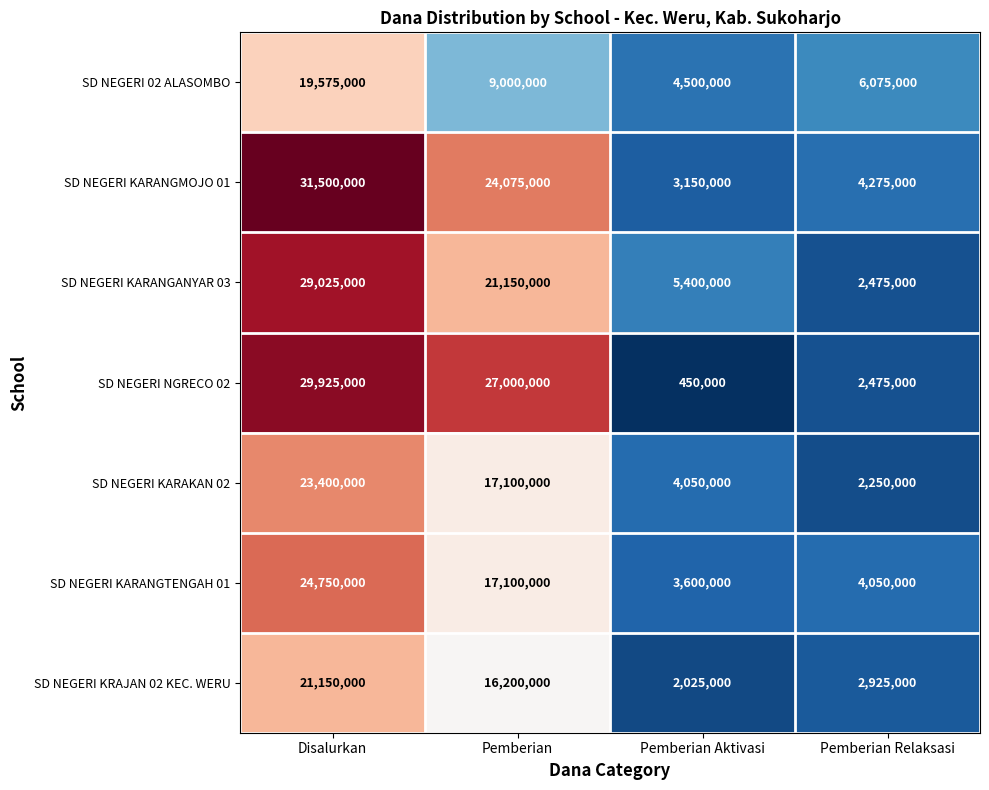

Reading right to left, list all the values displayed in this chart.

SD NEGERI 02 ALASOMBO: Pemberian Relaksasi=6075000	Pemberian Aktivasi=4500000	Pemberian=9000000	Disalurkan=19575000
SD NEGERI KARANGMOJO 01: Pemberian Relaksasi=4275000	Pemberian Aktivasi=3150000	Pemberian=24075000	Disalurkan=31500000
SD NEGERI KARANGANYAR 03: Pemberian Relaksasi=2475000	Pemberian Aktivasi=5400000	Pemberian=21150000	Disalurkan=29025000
SD NEGERI NGRECO 02: Pemberian Relaksasi=2475000	Pemberian Aktivasi=450000	Pemberian=27000000	Disalurkan=29925000
SD NEGERI KARAKAN 02: Pemberian Relaksasi=2250000	Pemberian Aktivasi=4050000	Pemberian=17100000	Disalurkan=23400000
SD NEGERI KARANGTENGAH 01: Pemberian Relaksasi=4050000	Pemberian Aktivasi=3600000	Pemberian=17100000	Disalurkan=24750000
SD NEGERI KRAJAN 02 KEC. WERU: Pemberian Relaksasi=2925000	Pemberian Aktivasi=2025000	Pemberian=16200000	Disalurkan=21150000